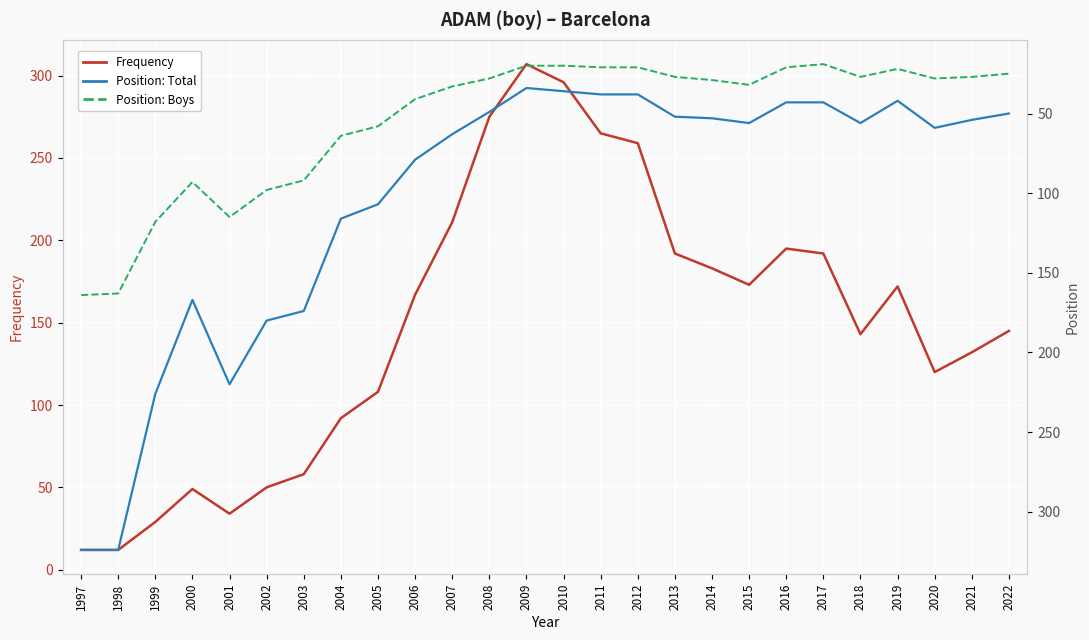

What is the difference between the second highest and second lowest values in the Position Boys series?

143